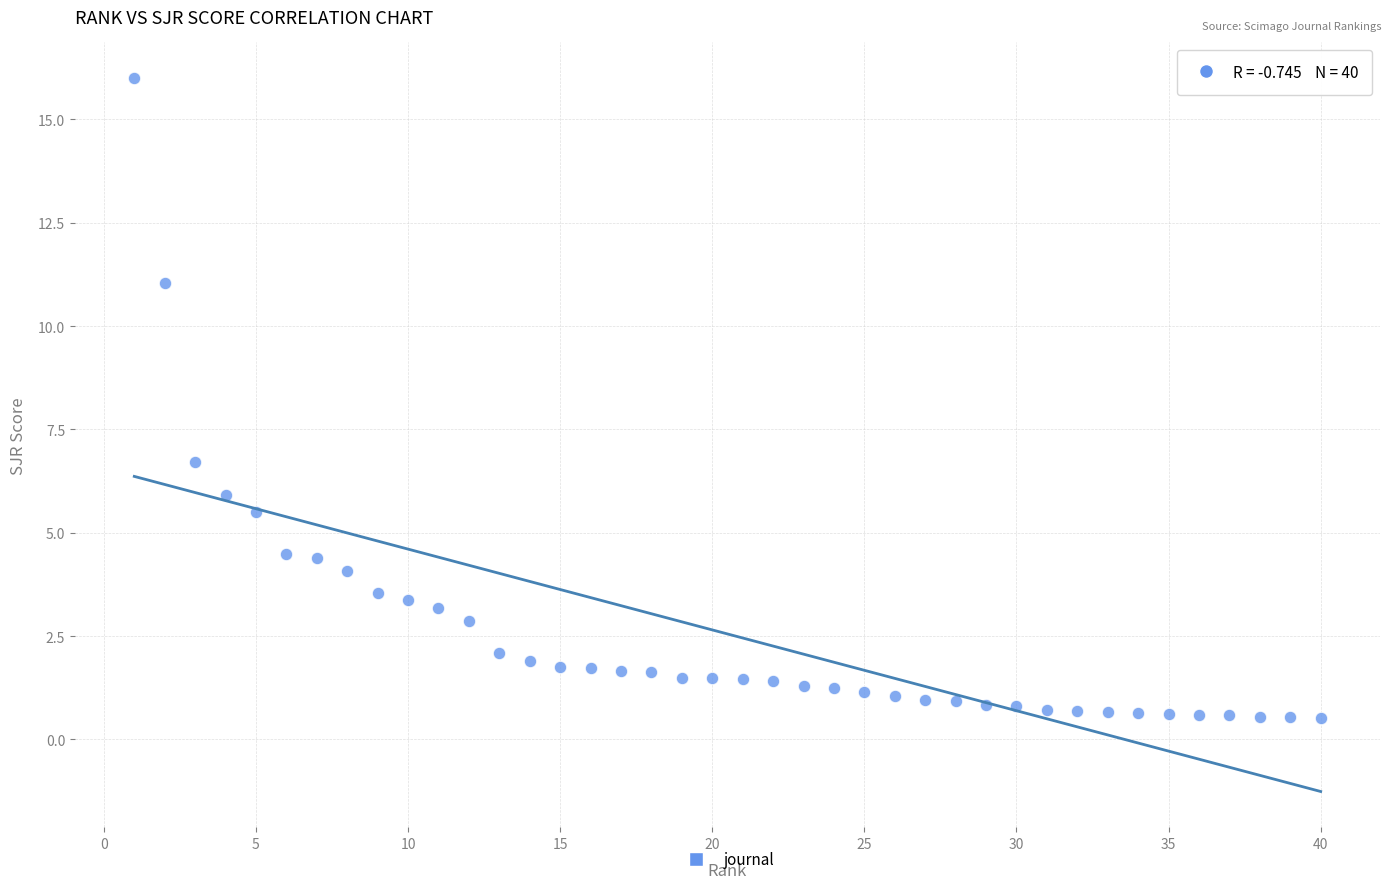

What is the range of Y values (max minus min)?

15.5